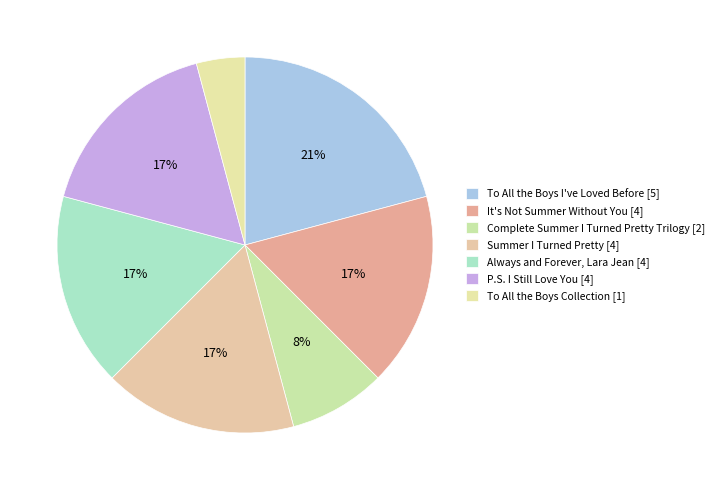

How many slices are in this pie chart?

7